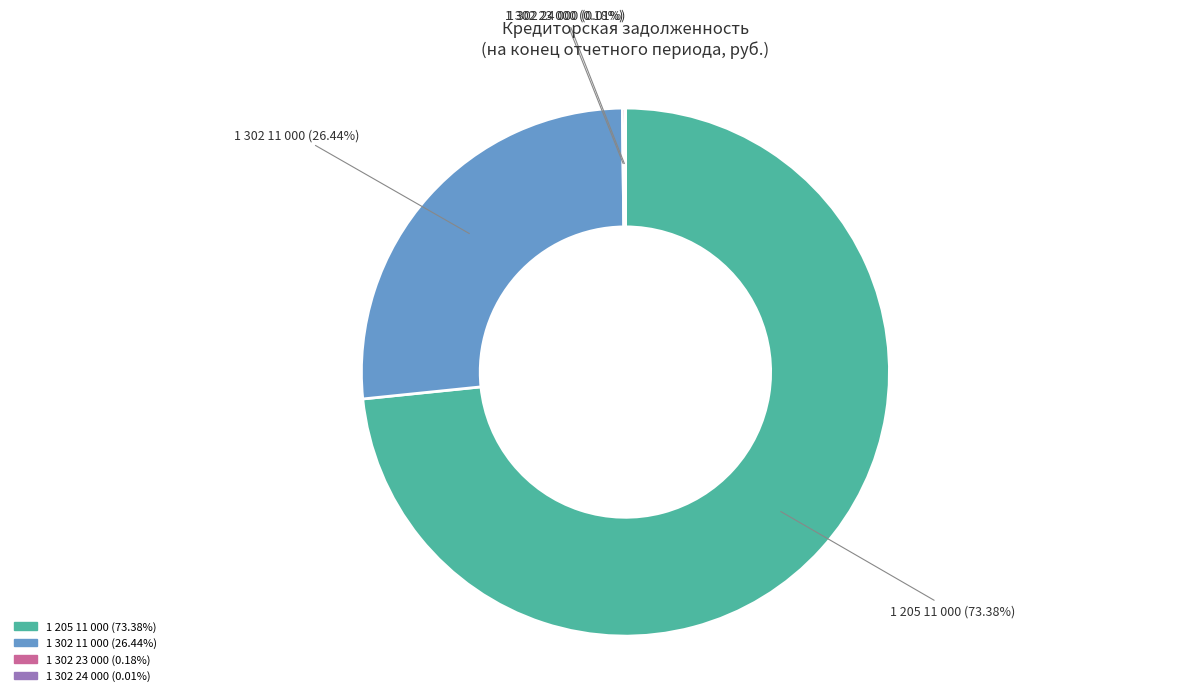

Is there any slice that represents more than half of the pie?

Yes